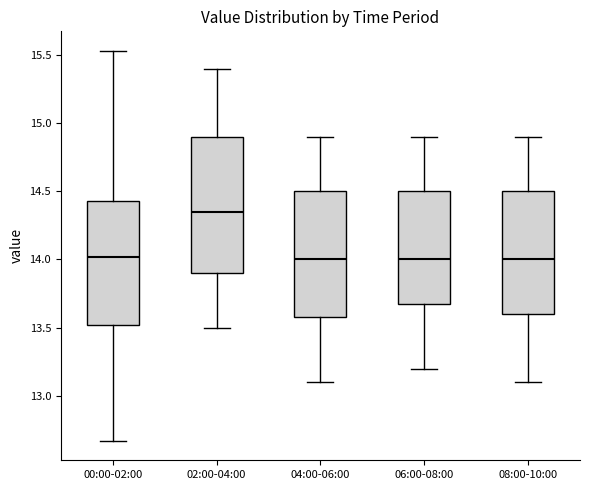

Where is the lower edge of the box for 08:00-10:00 on the y-axis? The values are not printed on the chart, so give them approximately, as read against the axis.

13.60